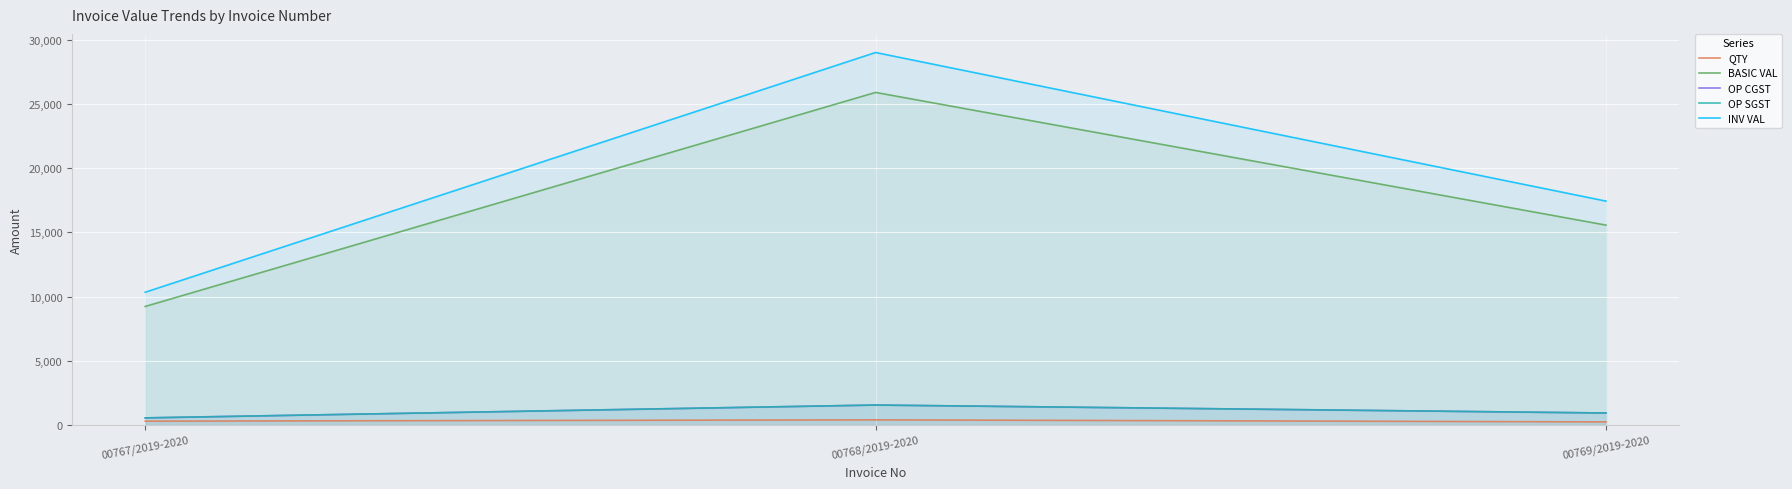

How many data points does each series have?

3